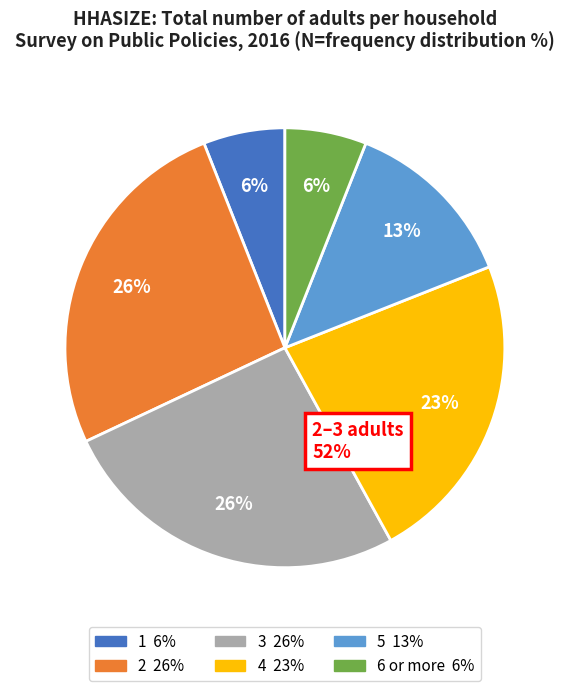

What is the ratio of the value at 5 to the value at 2?

0.5